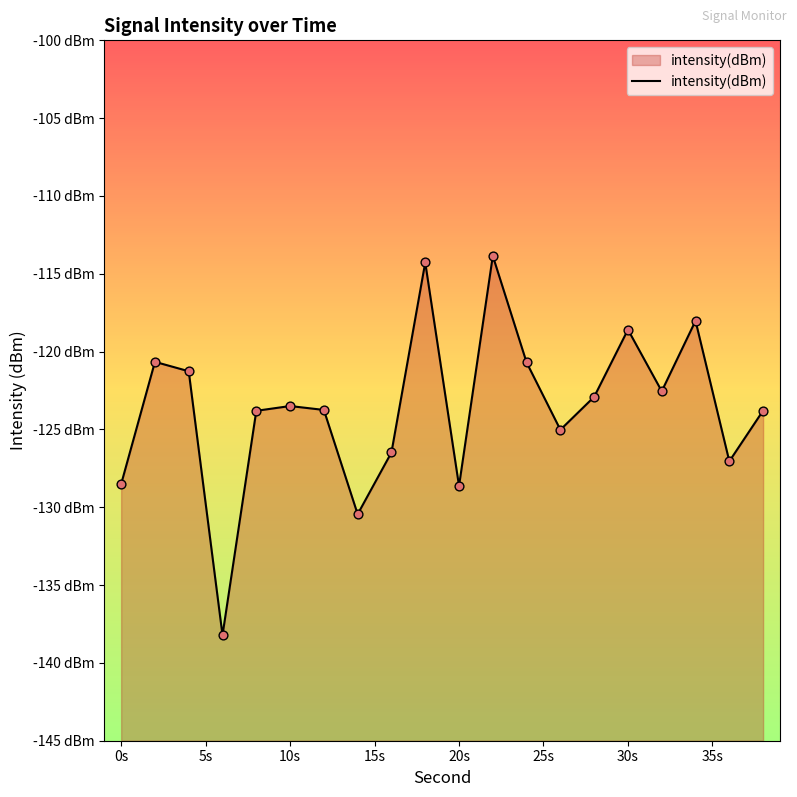

Between 24 and 14, which is larger?

24